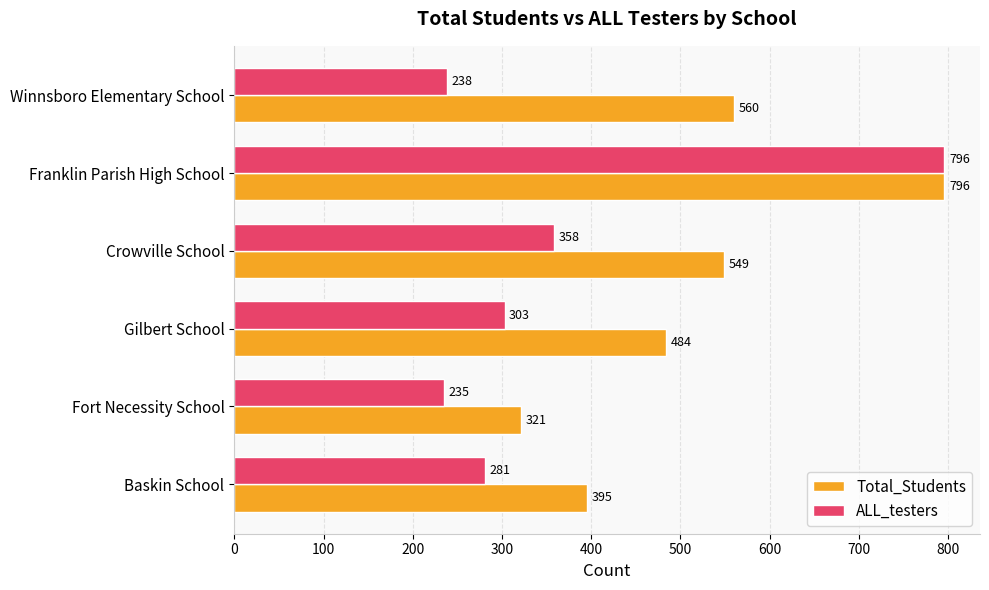

What are all the series names shown in the legend?

Total_Students, ALL_testers